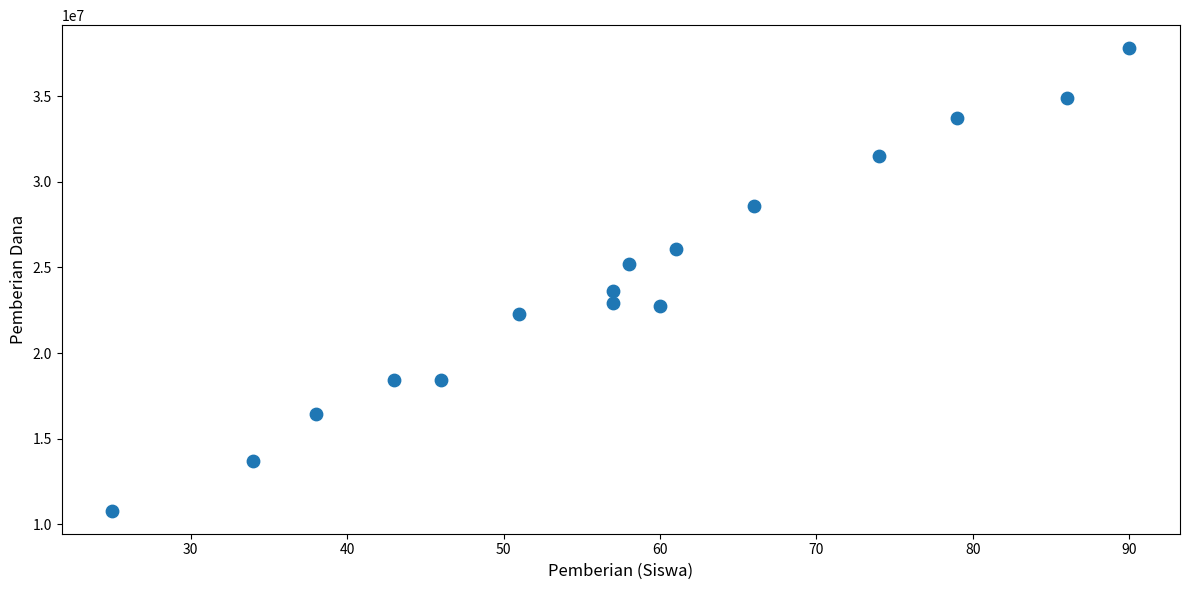

What is the range of Y values (max minus min)?

27000000